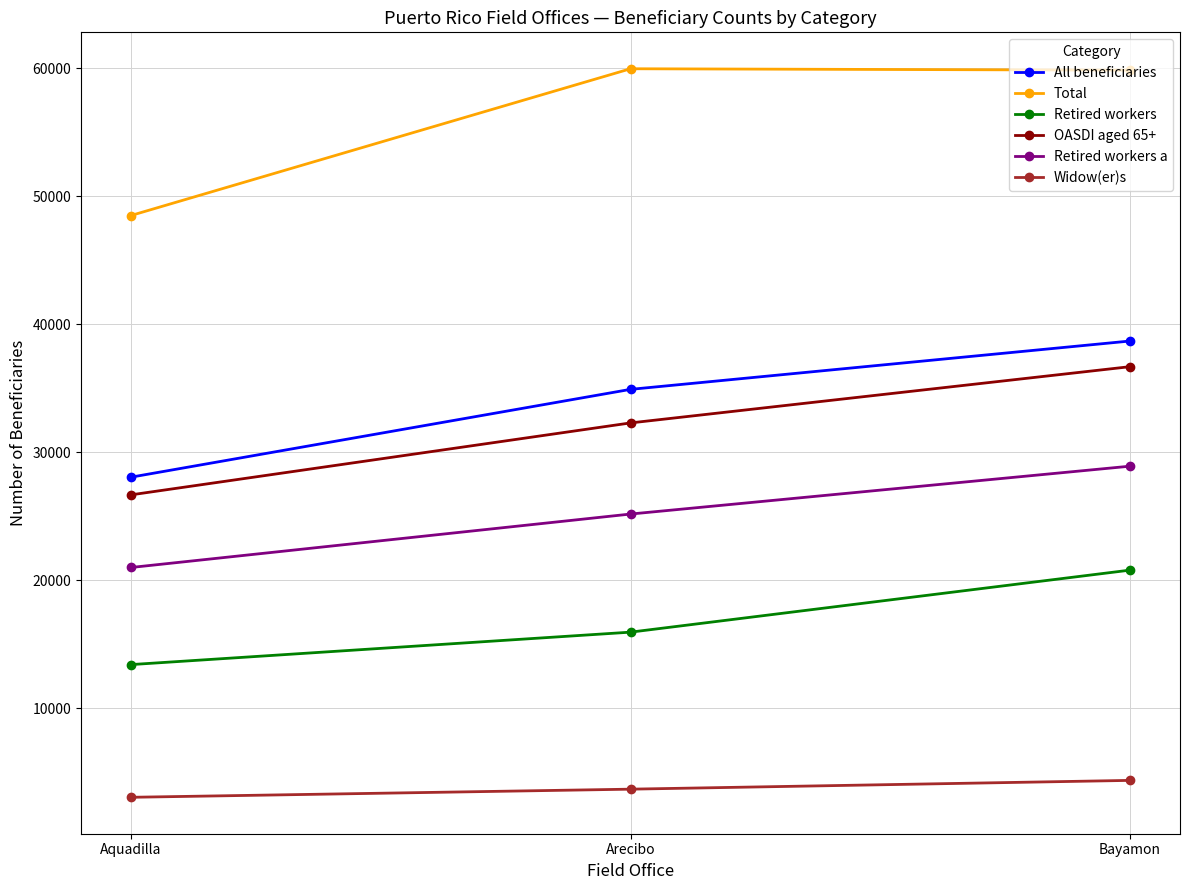

Which series has the widest spread of values?

Total